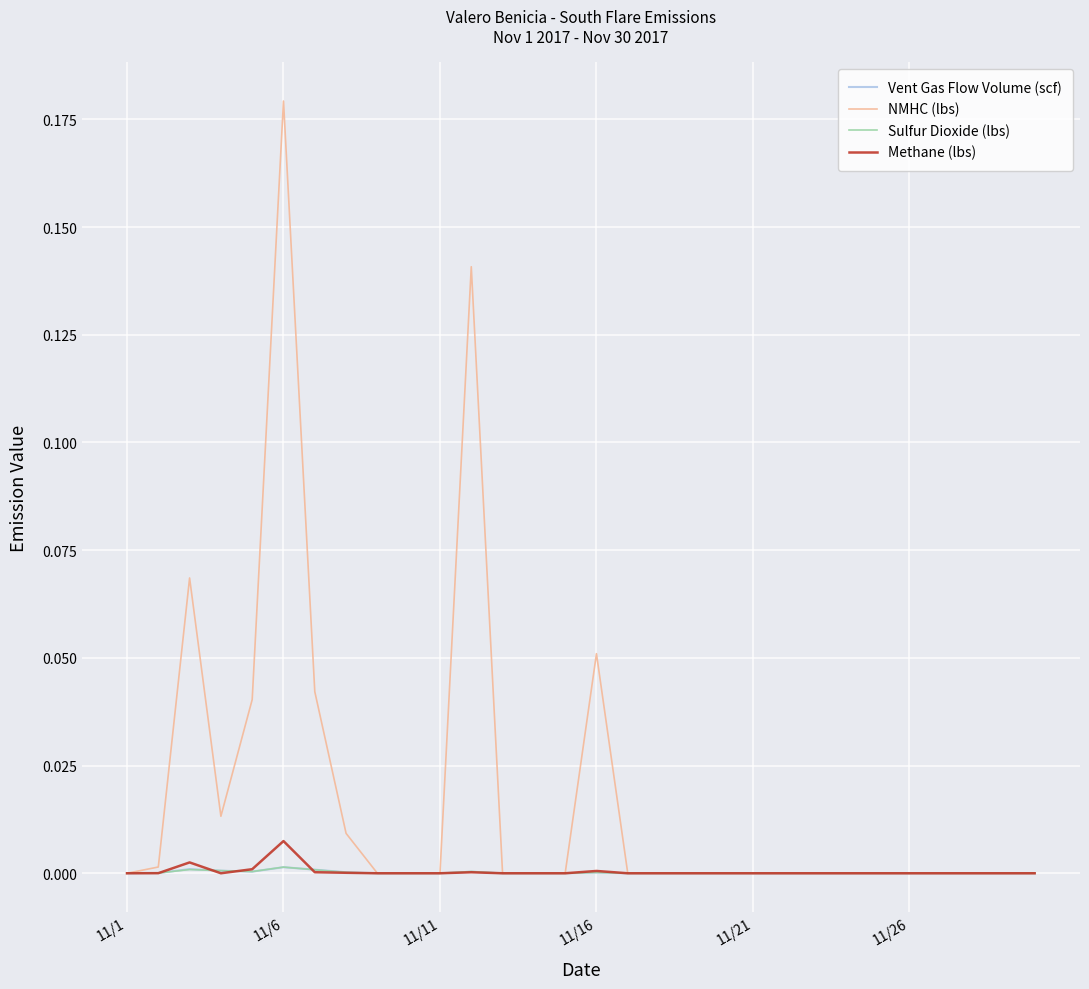

Which series has the widest spread of values?

NMHC (lbs)